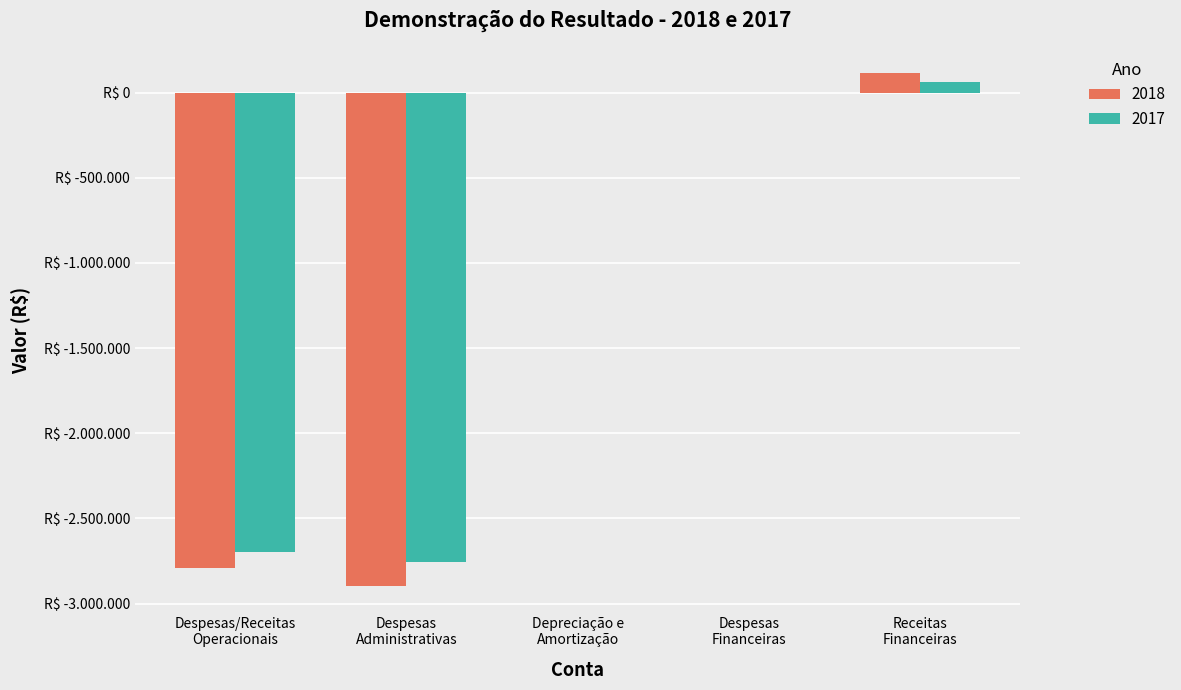

Are the bars grouped side by side (vs. stacked)?

Yes